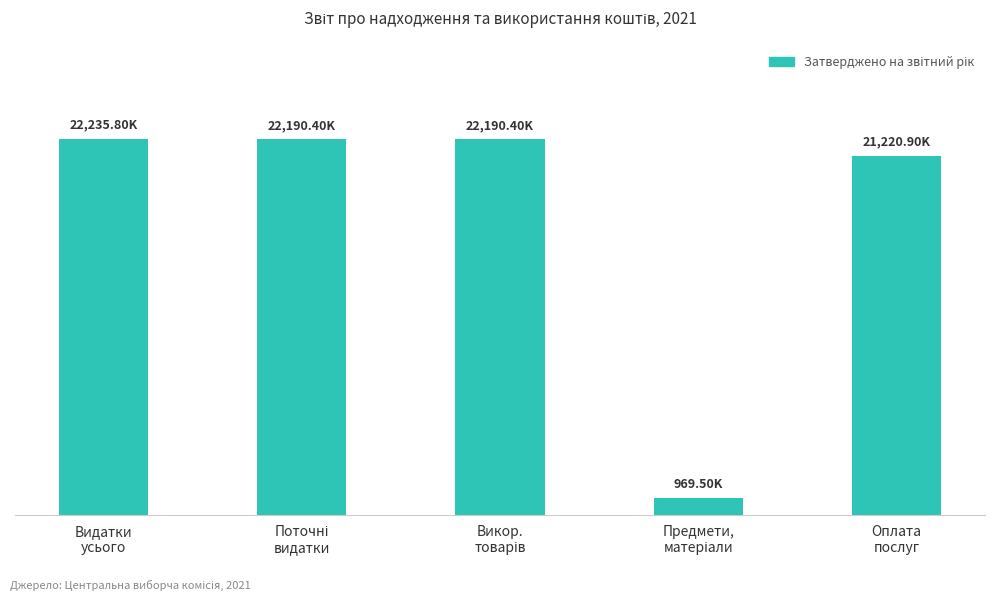

Does the chart contain any negative values?

No